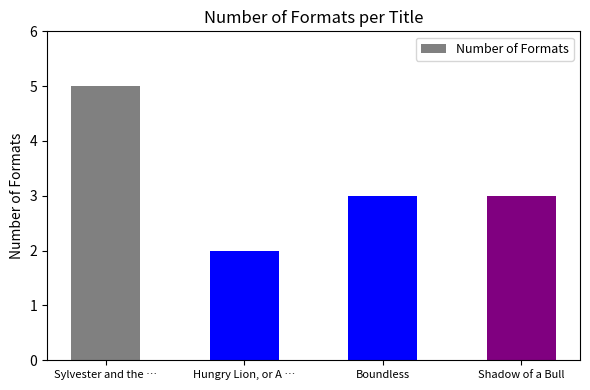

At which category does the chart reach its minimum across all series?

Hungry Lion, or A …